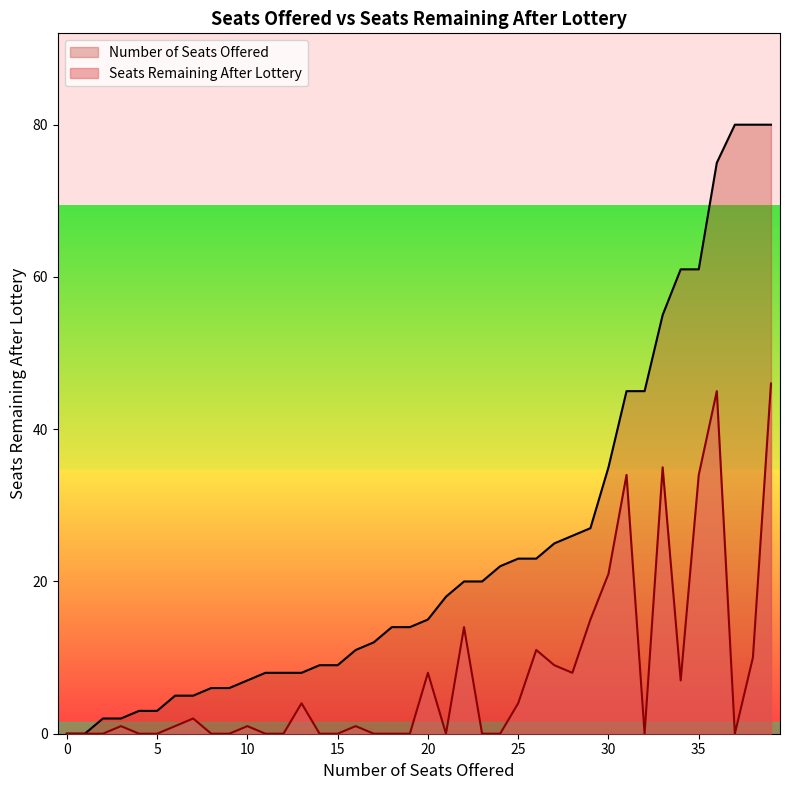

Is the value of Number of Seats Offered at 27 greater than the value of Seats Remaining After Lottery at 8?

Yes